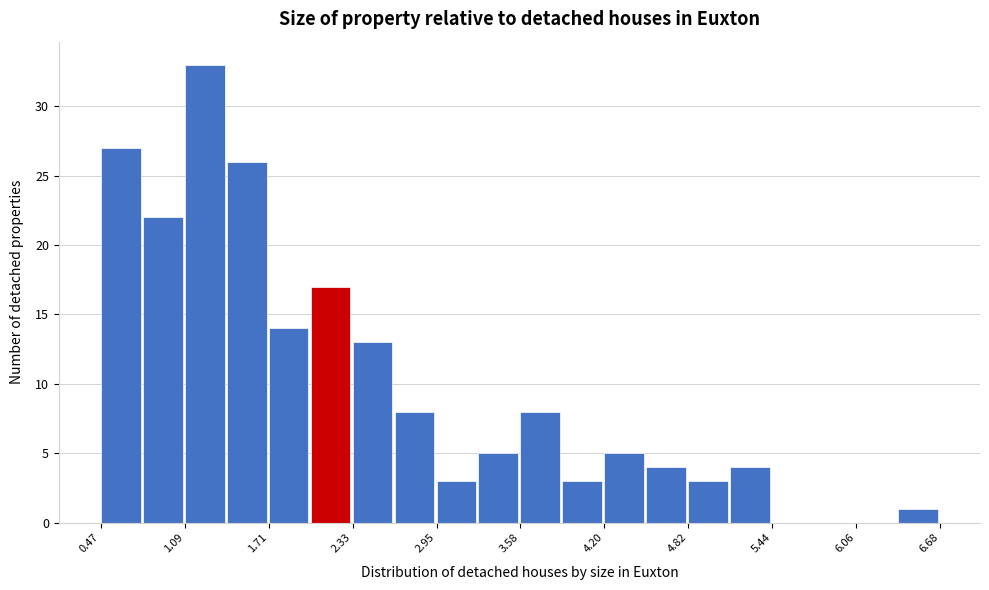

Around what value on the x-axis is the tallest bar? Give the approximate position of its centre, as read against the axis.

1.2